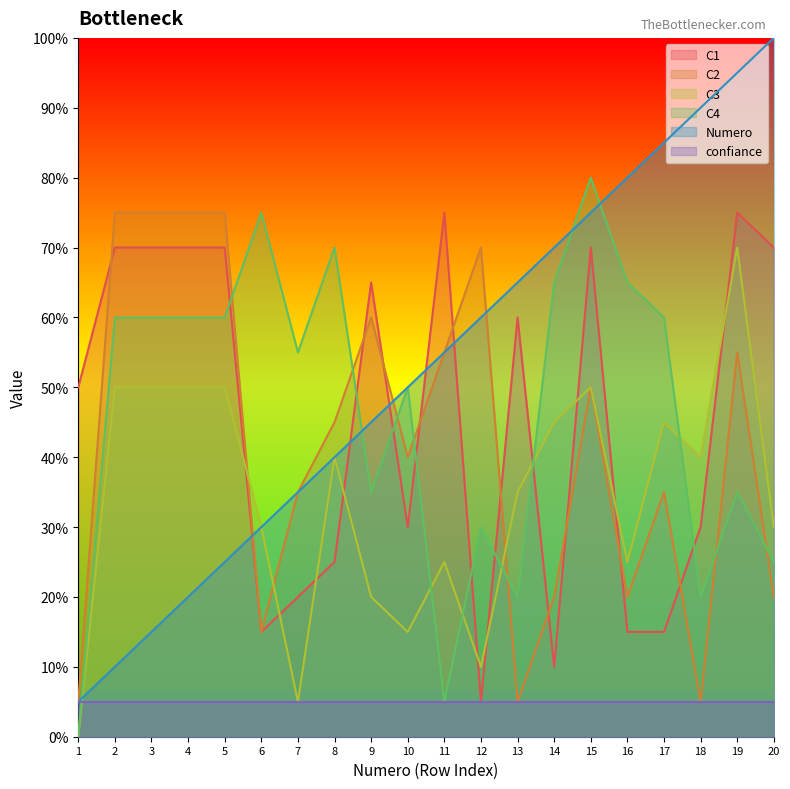

How many data points does each series have?

20